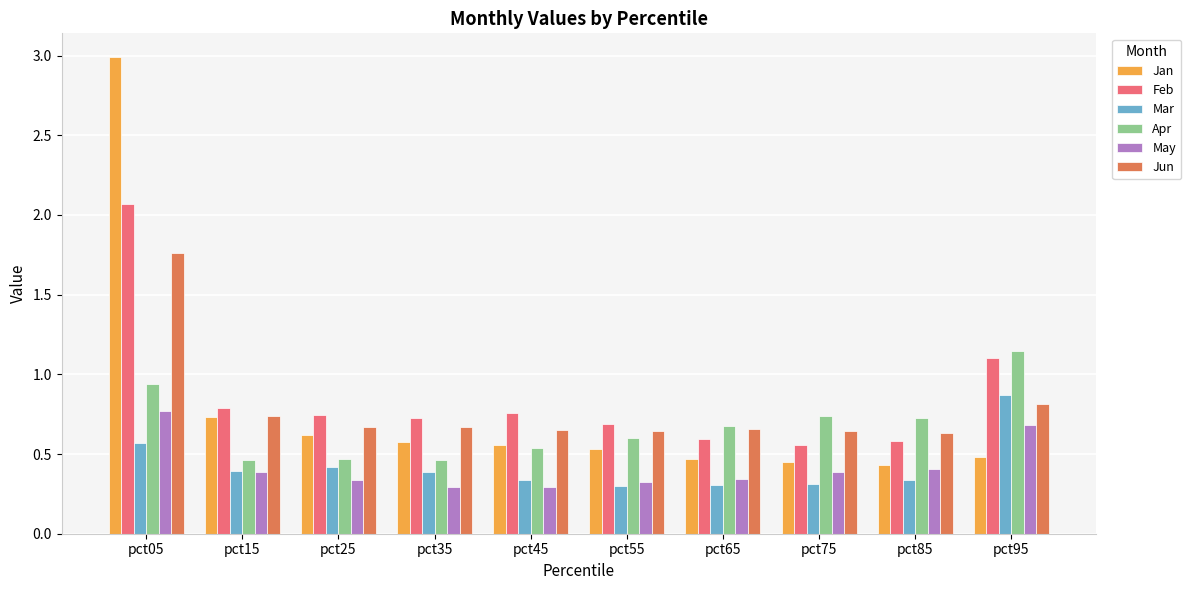

Which series has the widest spread of values?

Jan